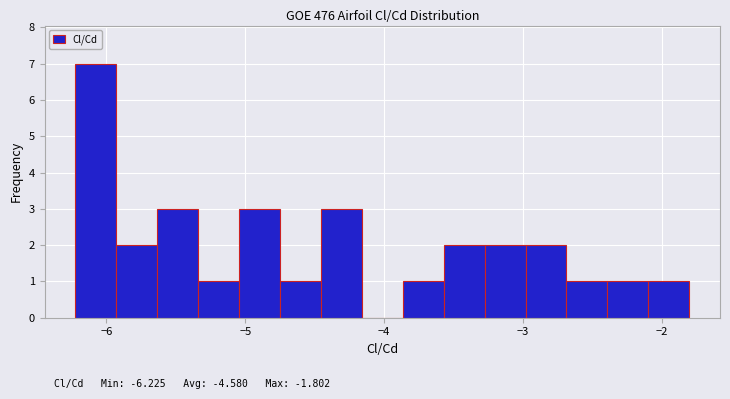

Read against the x-axis, roughly where is the centre of the tallest bar?

-6.1